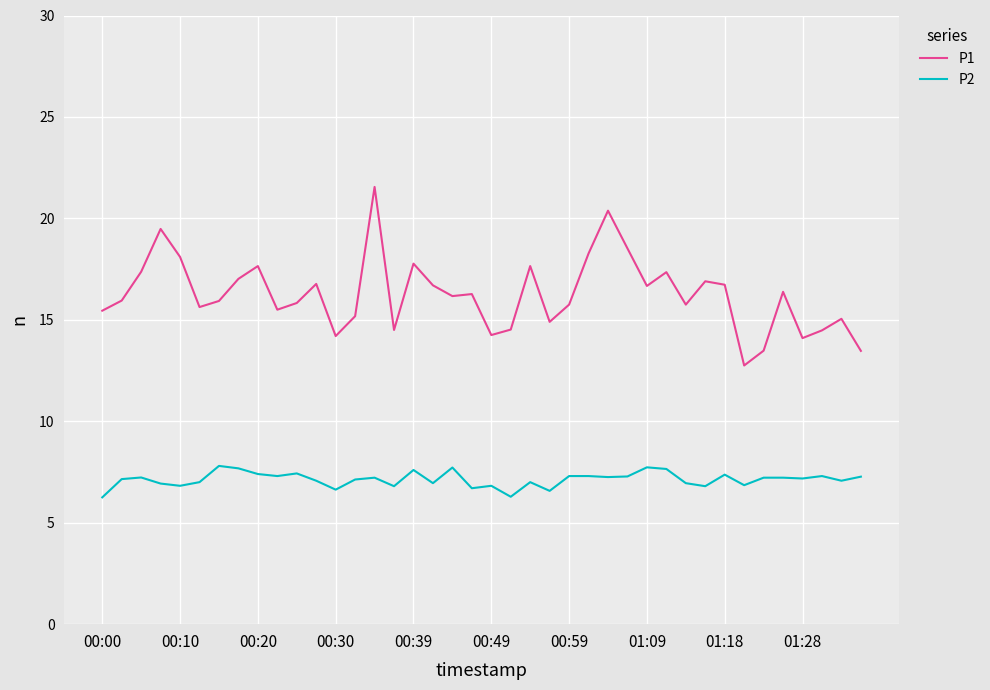

Rank the series by their average value, from lowest to highest.

P2, P1